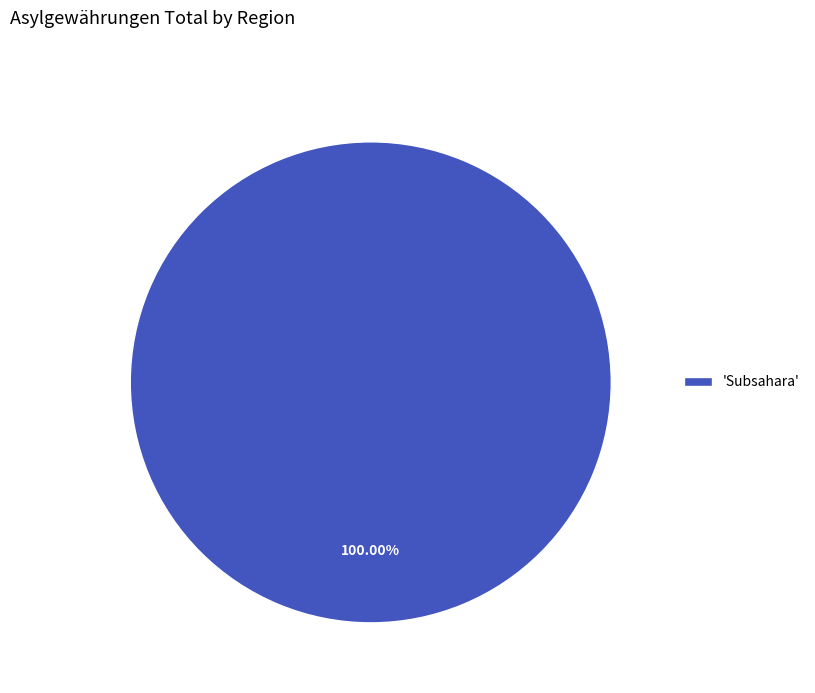

Rank the categories by value from lowest to highest.

'Subsahara'